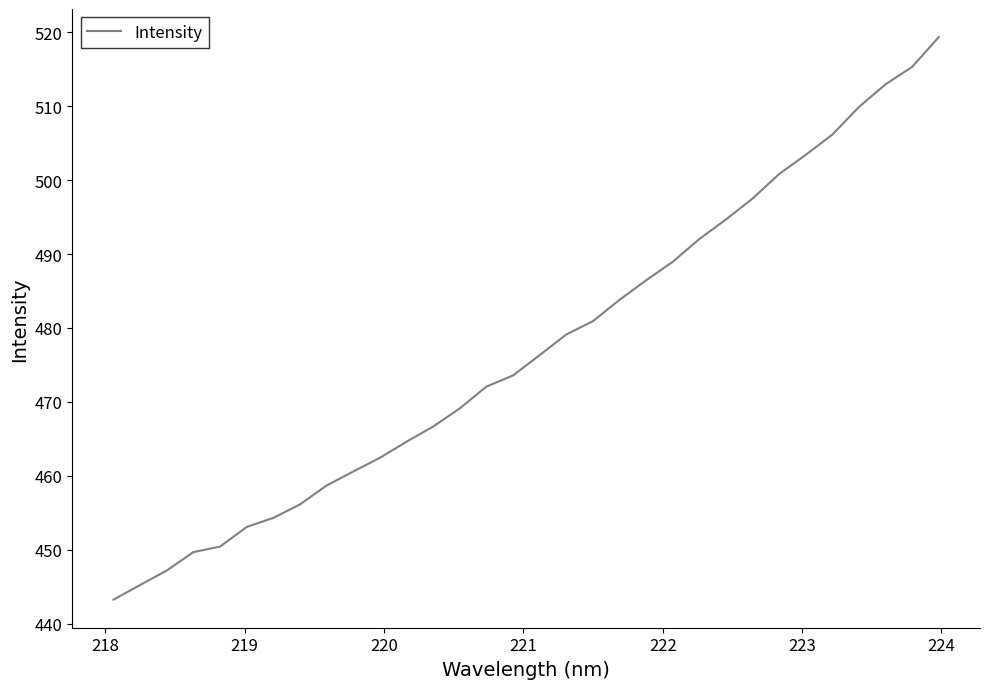

Count the number of values greater than 476.

16